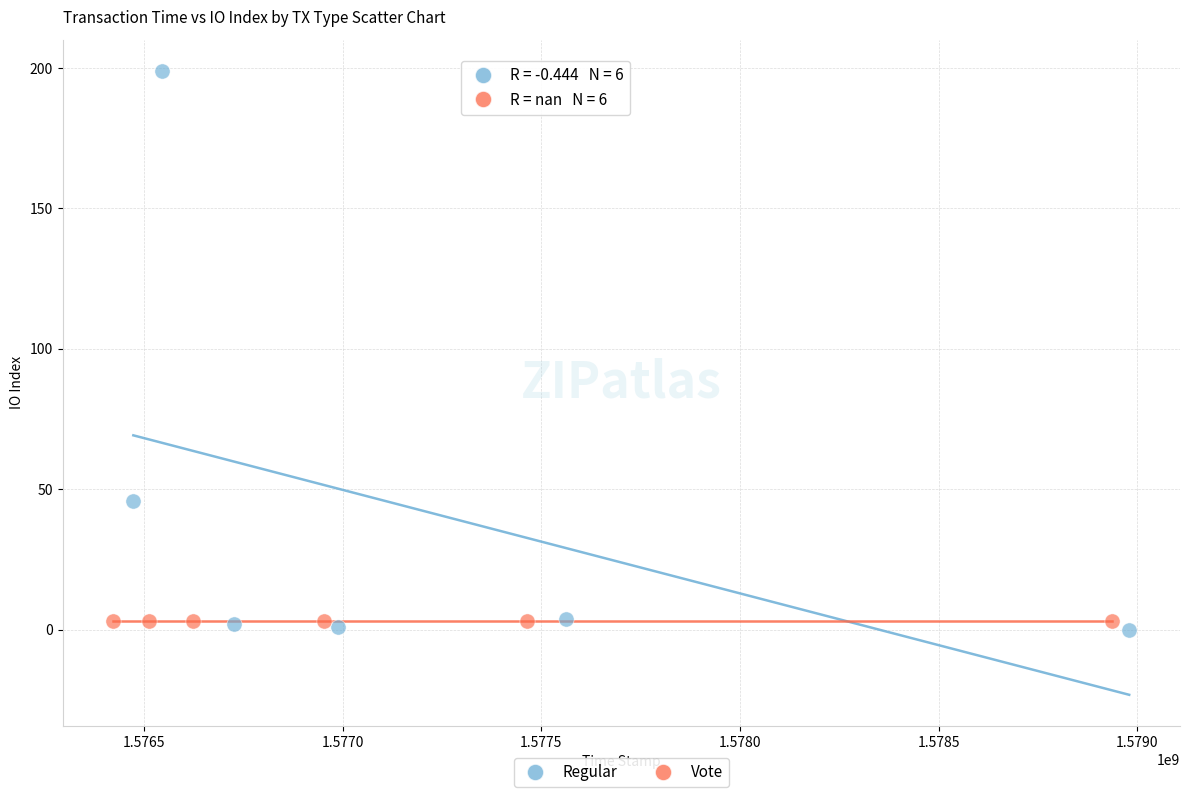

What are all the series names shown in the legend?

Regular, Vote